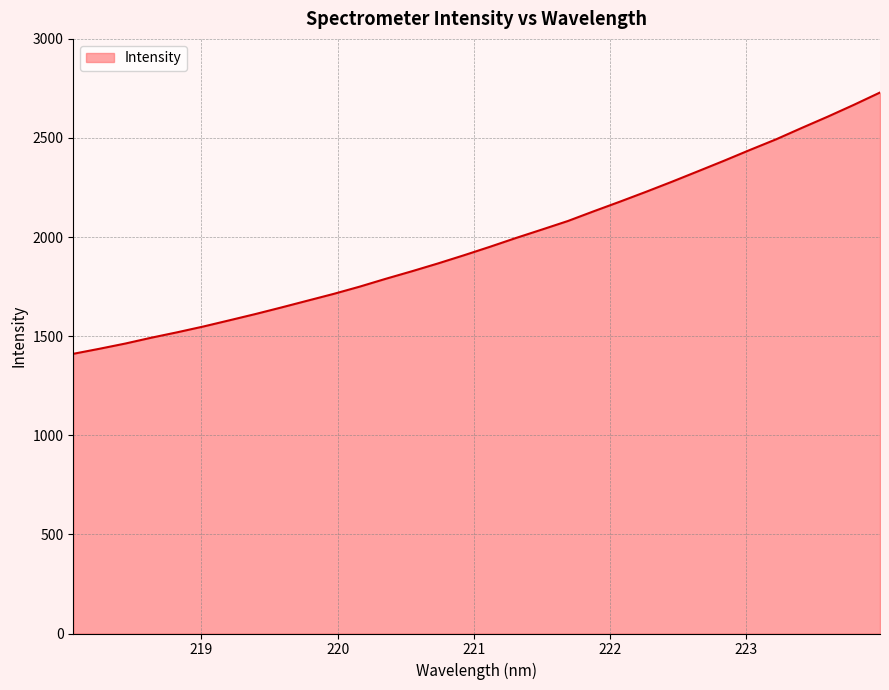

What is the smallest value displayed?

1411.1